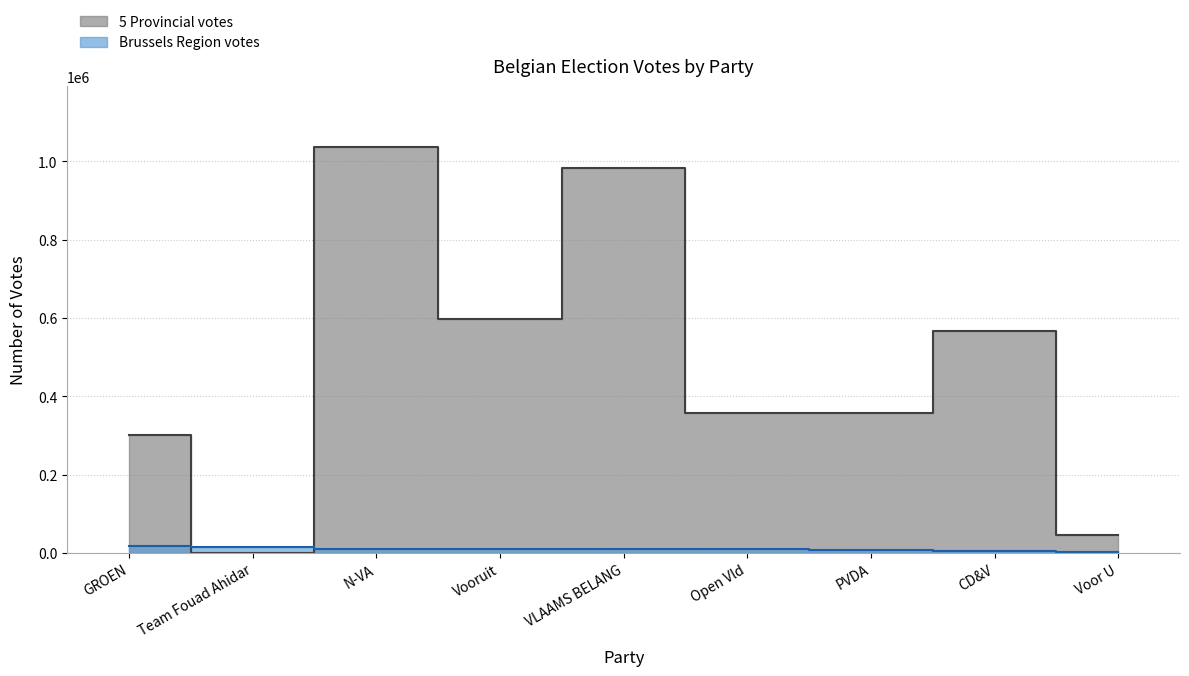

How many values in the Brussels Region votes series are below 8431?

4